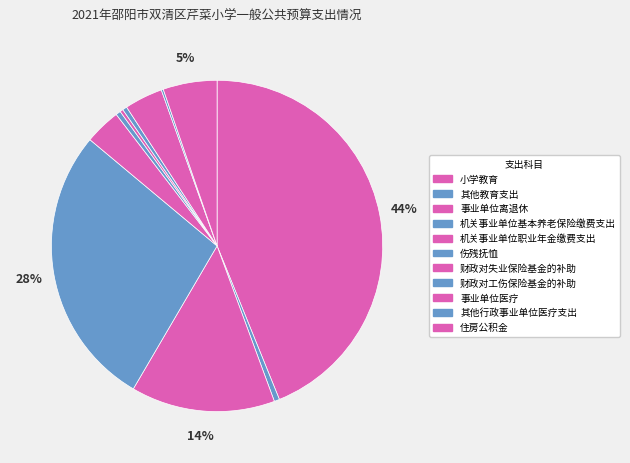

Do 住房公积金 and 事业单位离退休 together represent more than half of the pie?

No